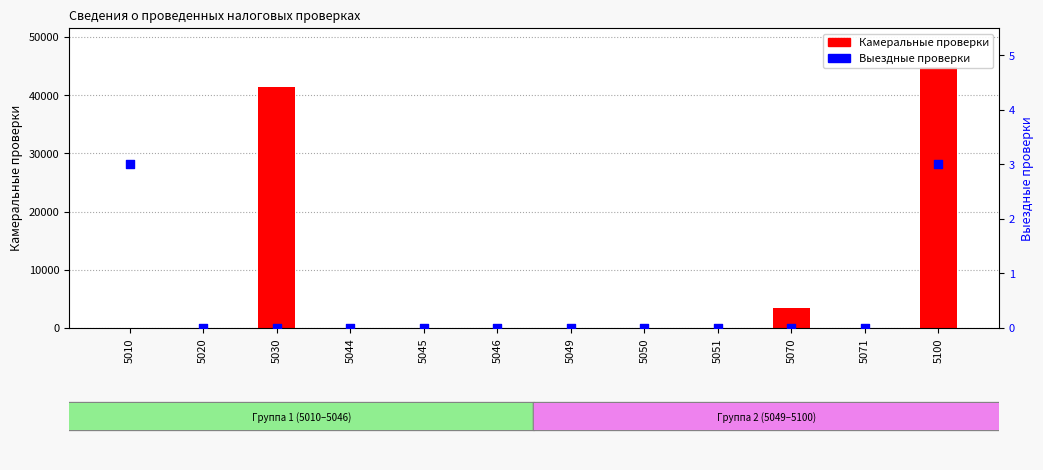

Which series has the widest spread of Y values?

Камеральные проверки